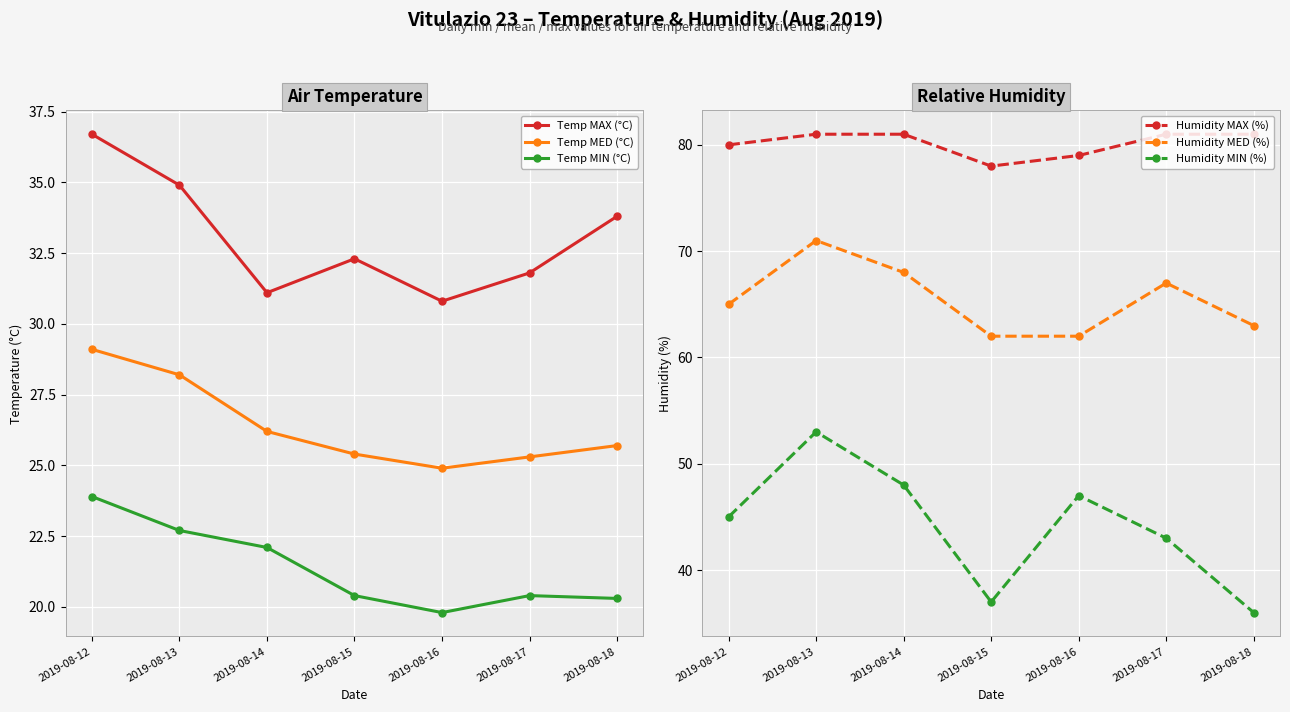

How many values in the Humidity MIN (%) series are below 45?

3